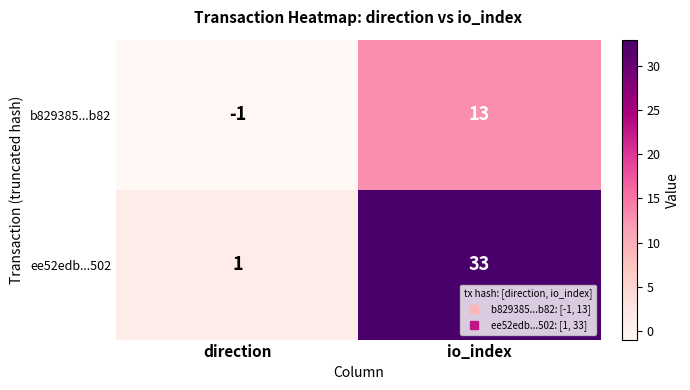

Which series has the largest range (max minus min)?

ee52edb...502